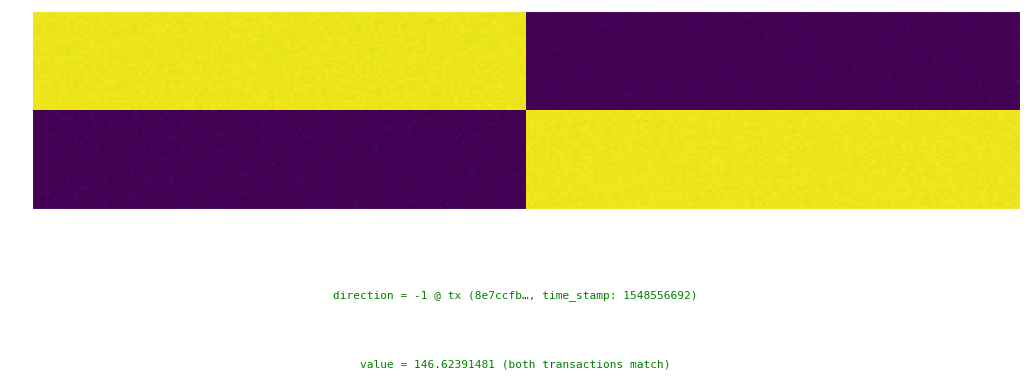

List the series in order of their overall mean, highest first.

8e7ccfb0db46778f25da2a9f1ae8a716db85de6, cd1bed1abec3c70838a99993c809f91078ae1a5